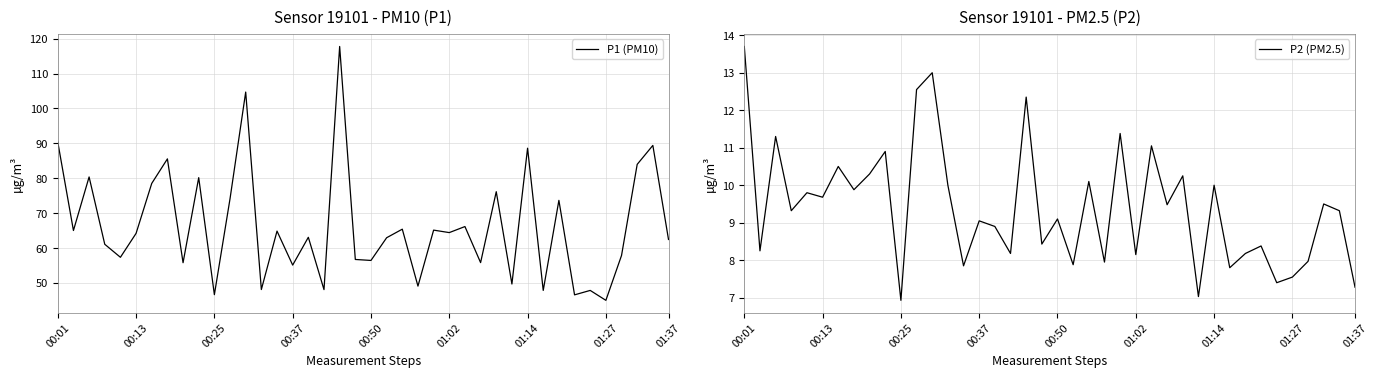

What is the minimum value for P1 (PM10)?

45.1